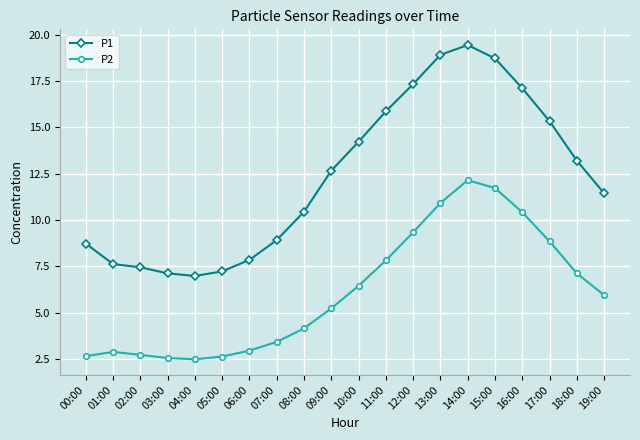

True or false: P1 and P2 cross at least once.

False